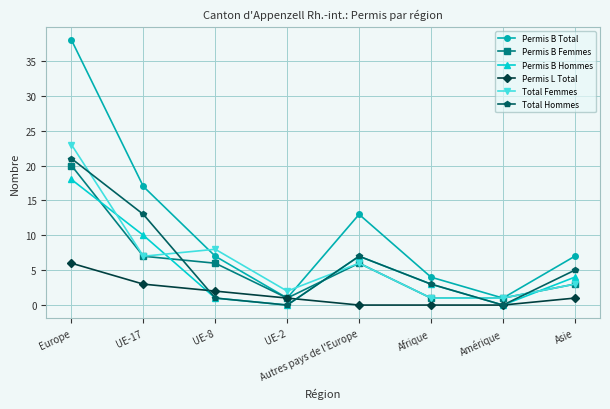

Reading left to right, extract all data points from this chart.

Permis B Total: 38	17	7	1	13	4	1	7
Permis B Femmes: 20	7	6	1	6	1	1	3
Permis B Hommes: 18	10	1	0	7	3	0	4
Permis L Total: 6	3	2	1	0	0	0	1
Total Femmes: 23	7	8	2	6	1	1	3
Total Hommes: 21	13	1	0	7	3	0	5